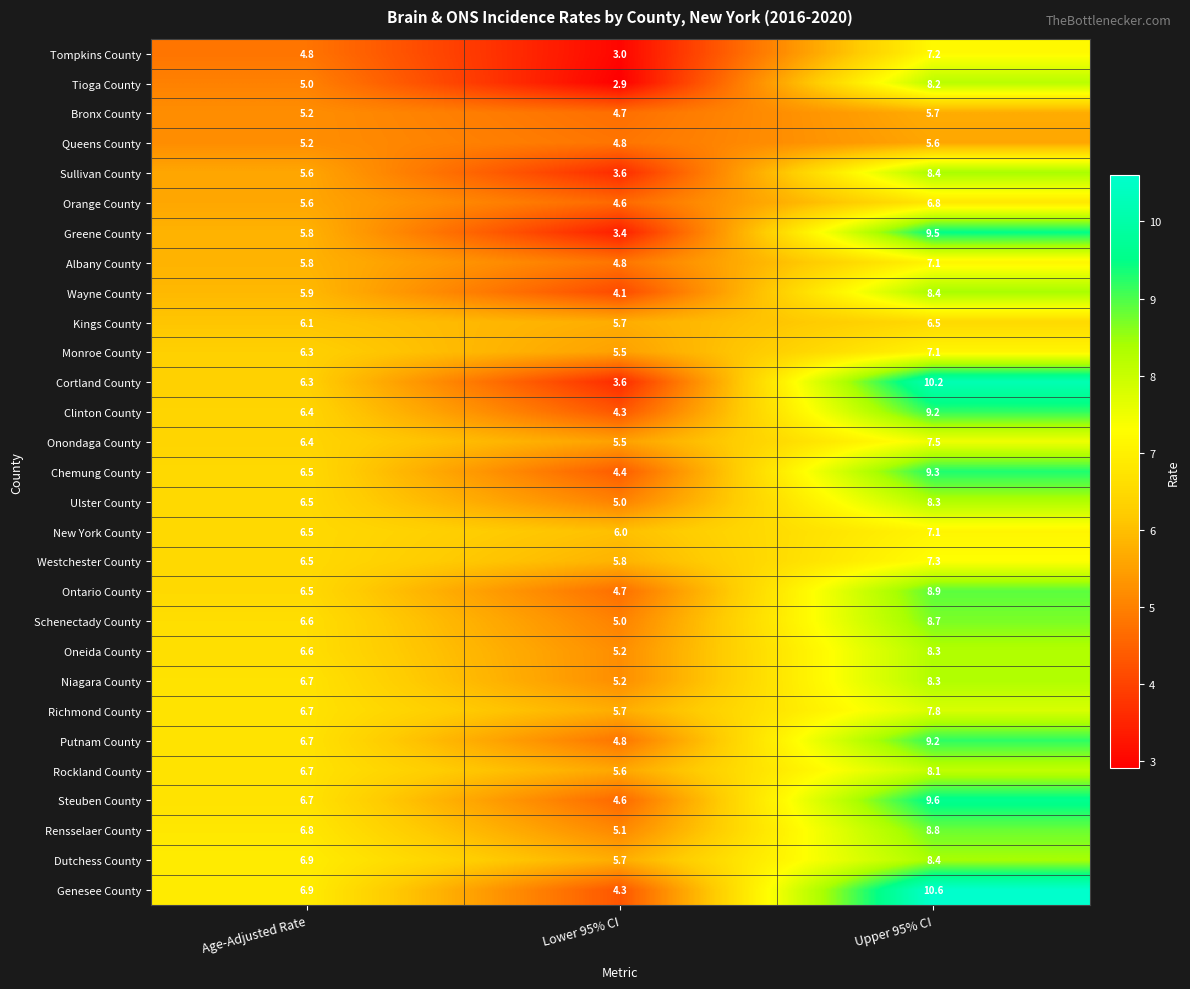

What is the minimum value shown in the chart?

2.9